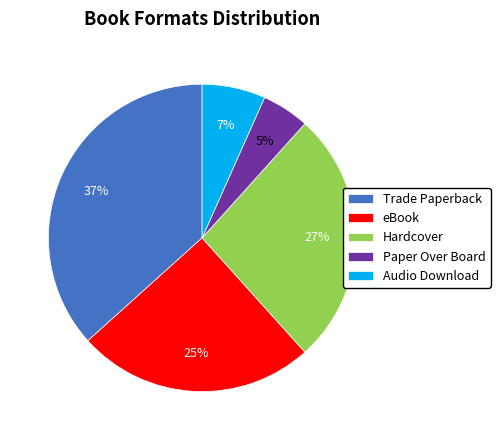

Is it true that eBook is 18% of the pie?

False